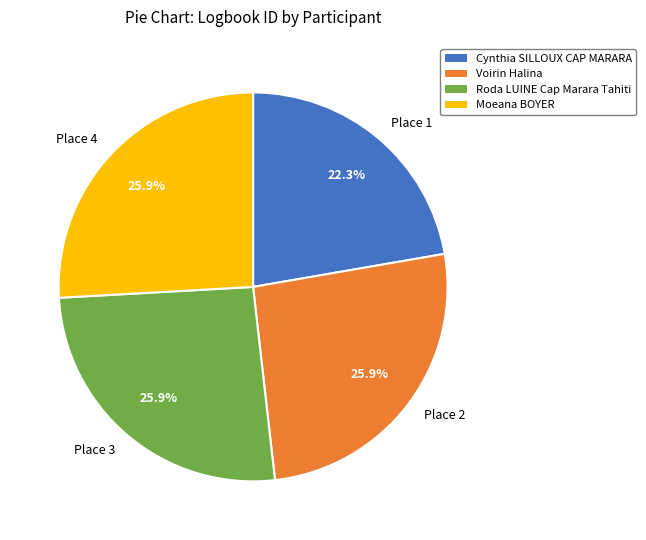

Does Place 2 account for over 50% of the chart?

No